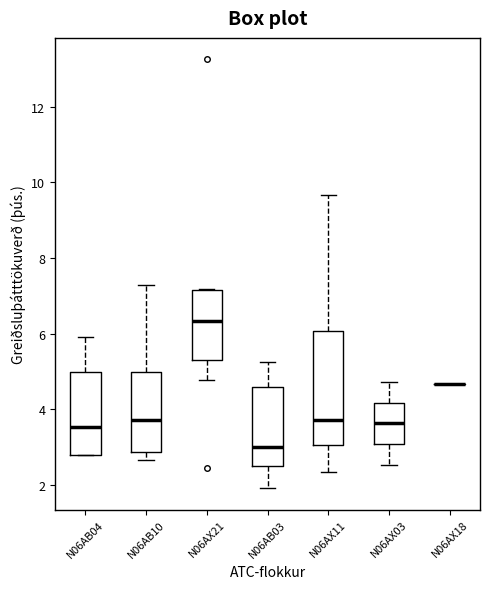

Comparing the boxes themselves (not the whiskers), which one is the tallest?

N06AX11